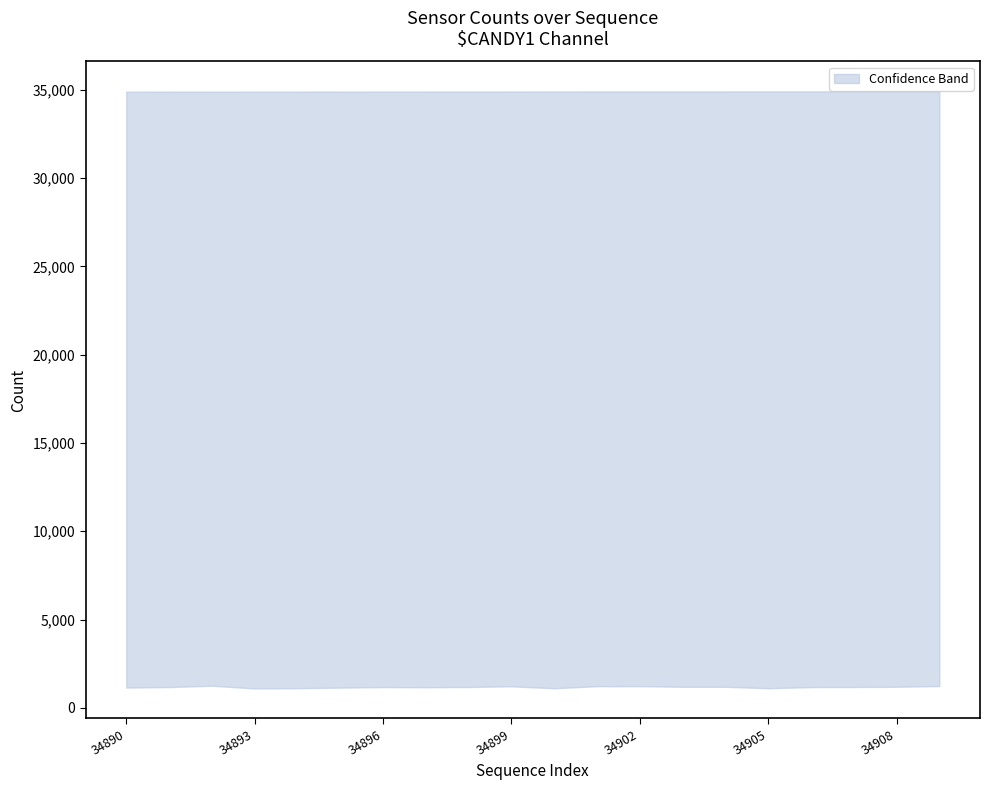

Reading left to right, extract all data points from this chart.

upper: 34890	34891	34892	34893	34894	34895	34896	34897	34898	34899	34900	34901	34902	34903	34904	34905	34906	34907	34908	34909
lower: 1151	1180	1254	1100	1115	1148	1178	1170	1185	1221	1112	1229	1231	1195	1195	1112	1177	1184	1197	1237